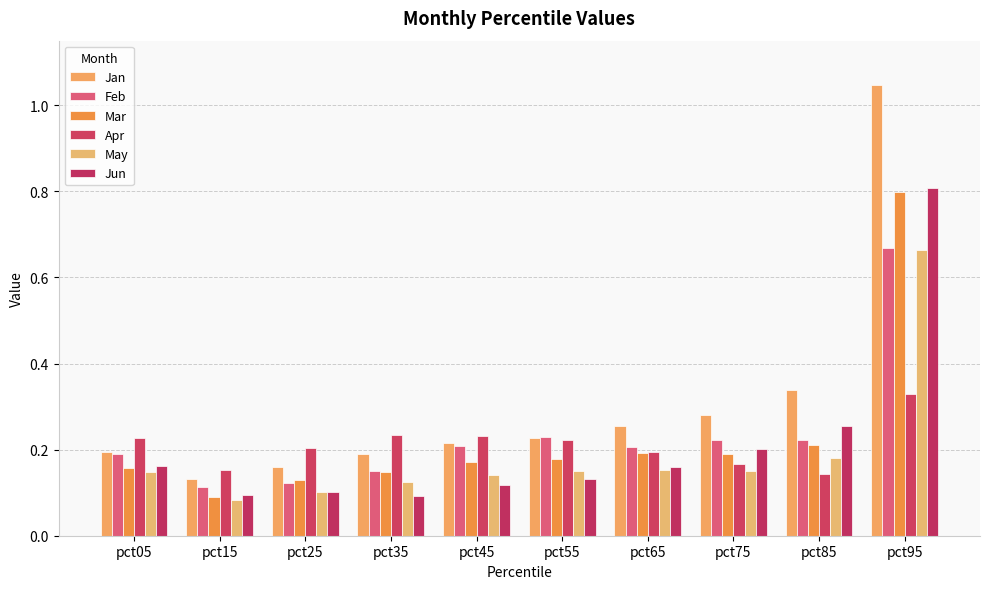

At which category is the sum across all series the highest?

pct95